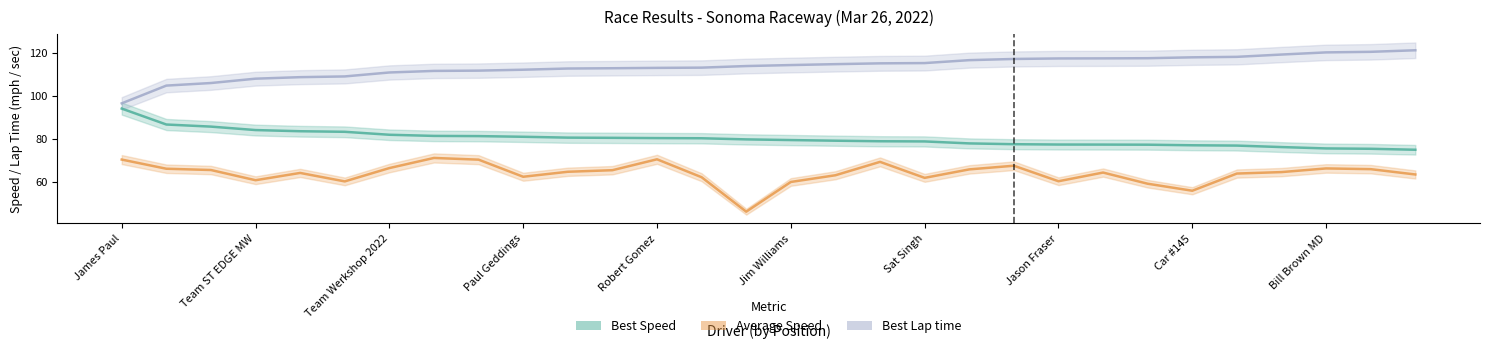

What is the total value across all series at Dave Brown?

239.5